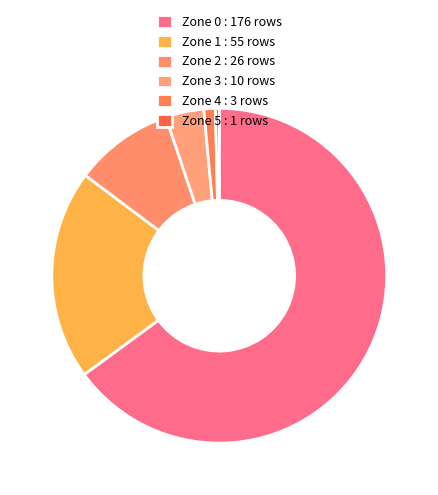

How many slices are in this pie chart?

6